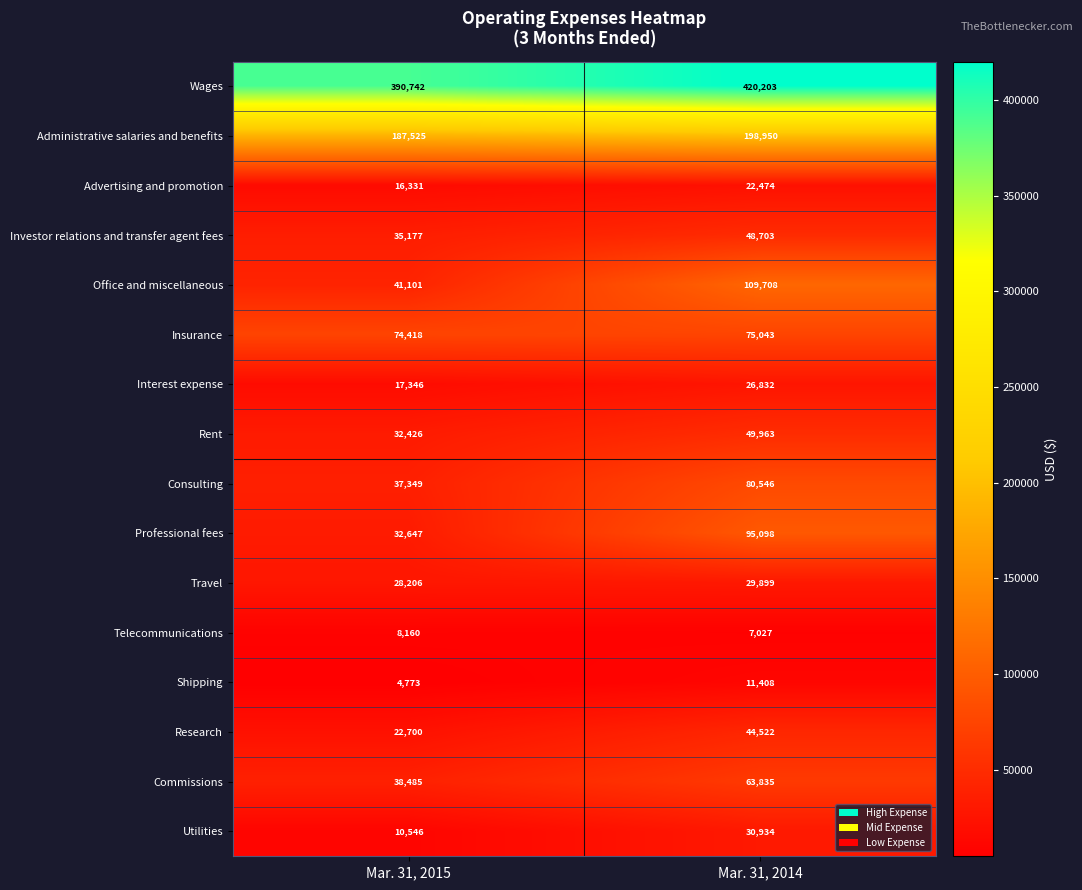

What is the difference between the highest and lowest values at Mar. 31, 2015?

385969